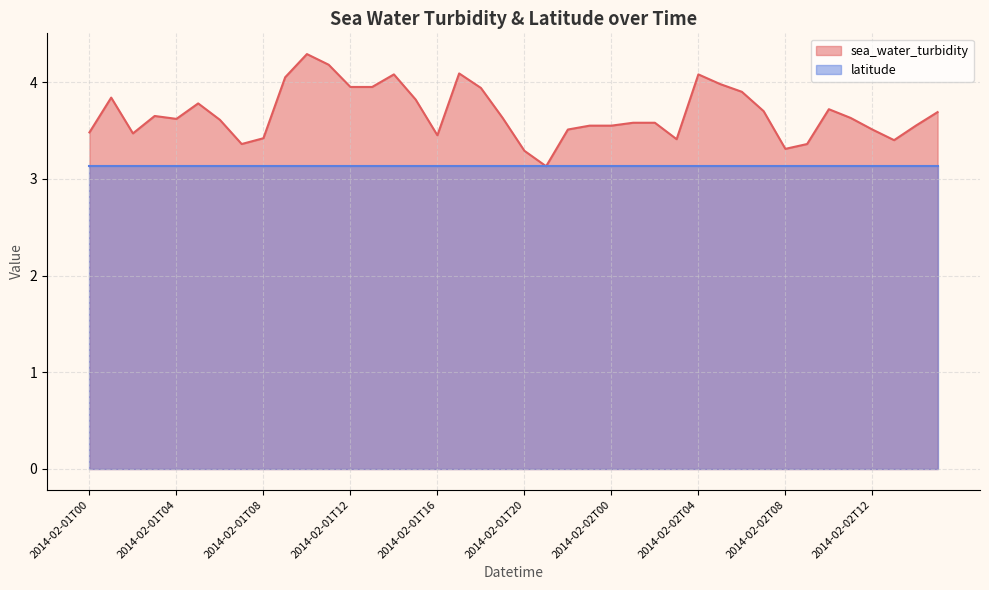

What is the change in value from 2014-02-01T22 to 2014-02-02T11?

+0.1